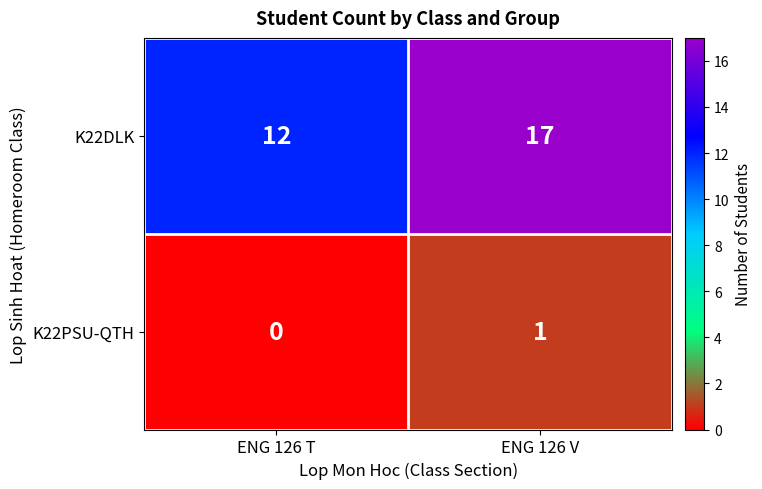

What is the difference between the highest and lowest values at ENG 126 T?

12